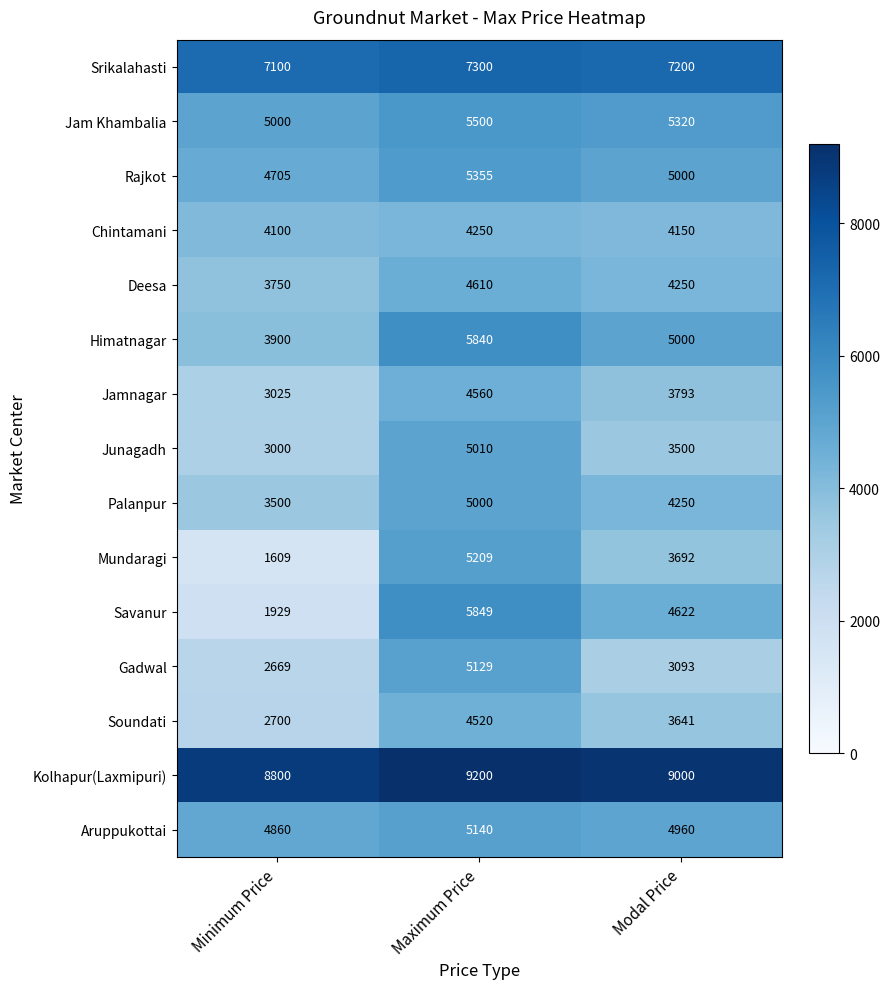

What is the lowest value of the Palanpur series?

3500